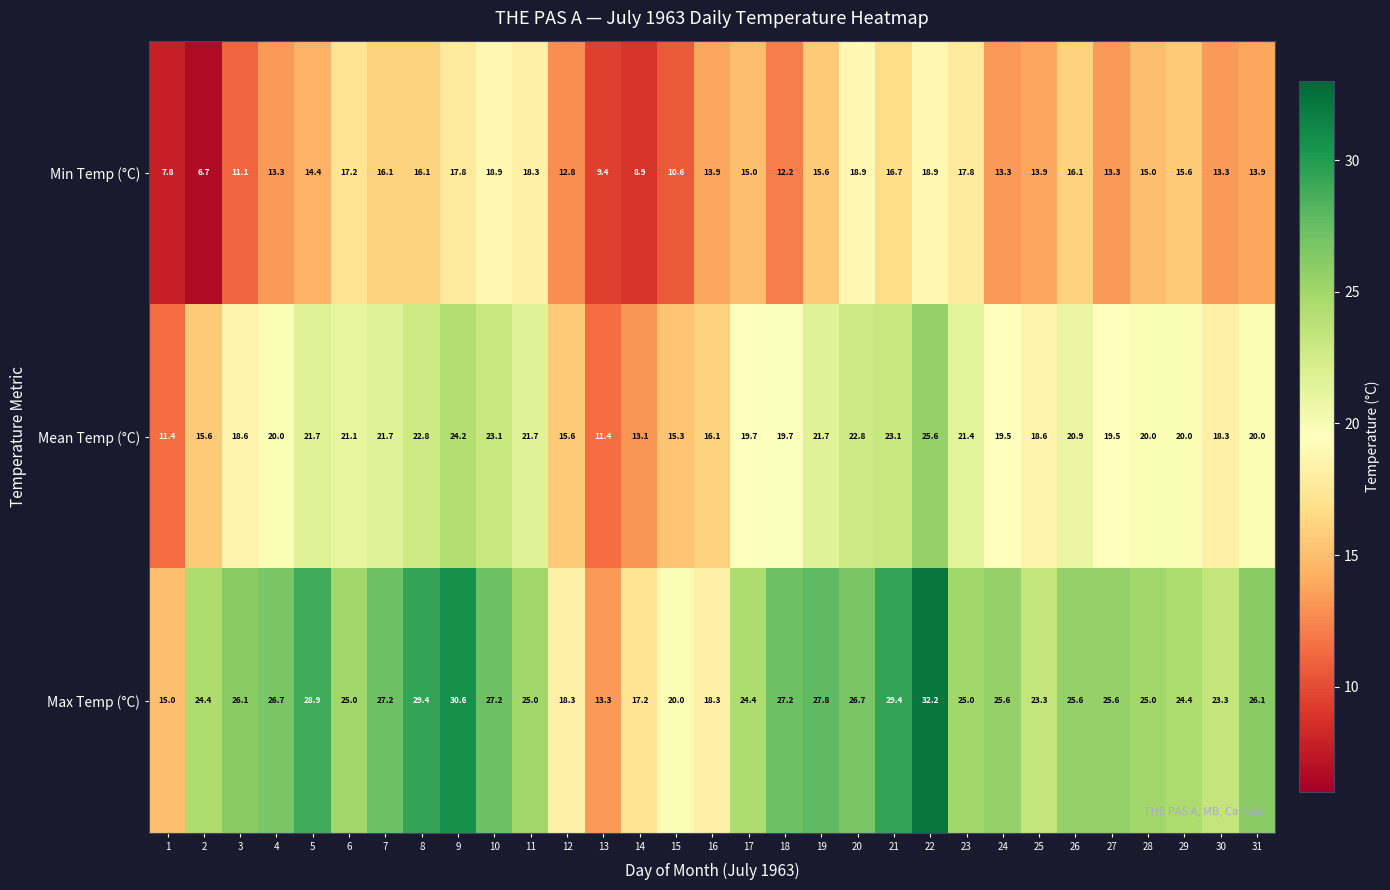

The Mean Temp (°C) series shows 31.6 at 11. True or false?

False